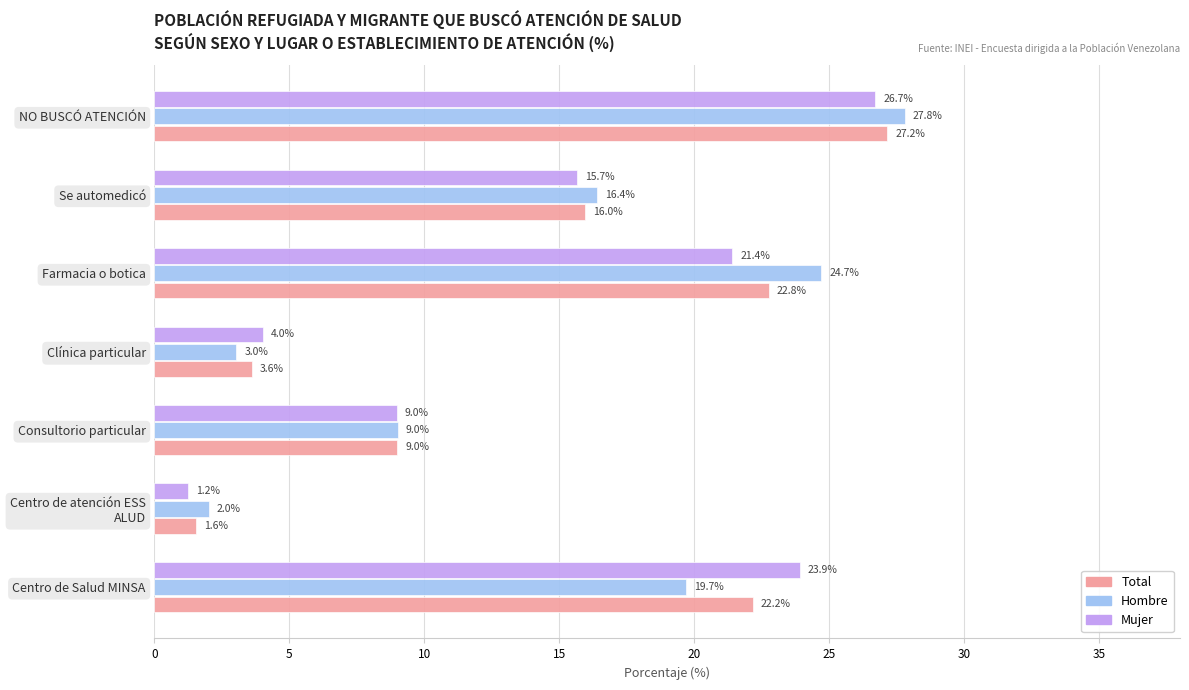

What is the difference between the maximum and minimum values in the Hombre series?

25.8